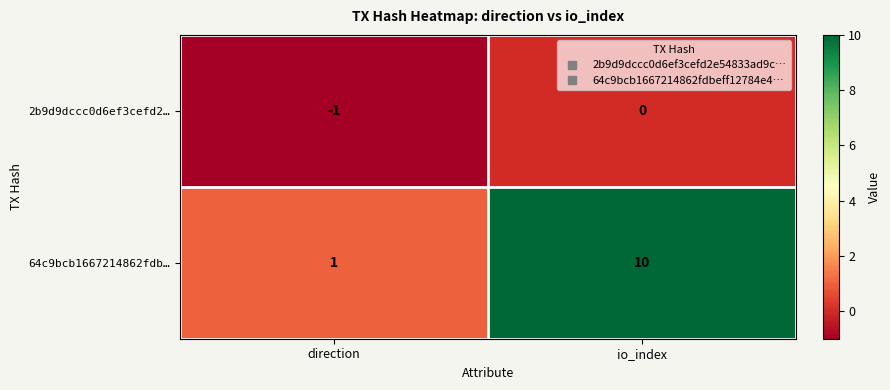

True or false: 64c9bcb1667214862fdb… has a value of 10 at io_index.

True